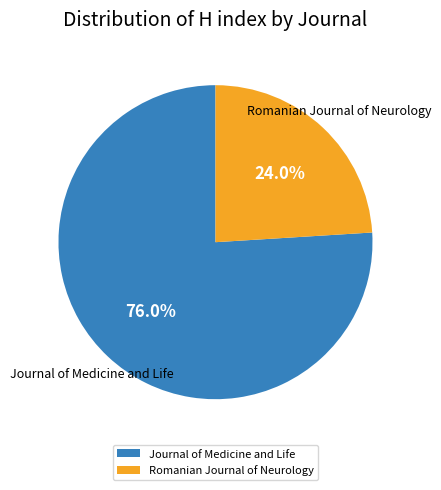

Approximately how many times larger is the value at Journal of Medicine and Life compared to Romanian Journal of Neurology?

3.2